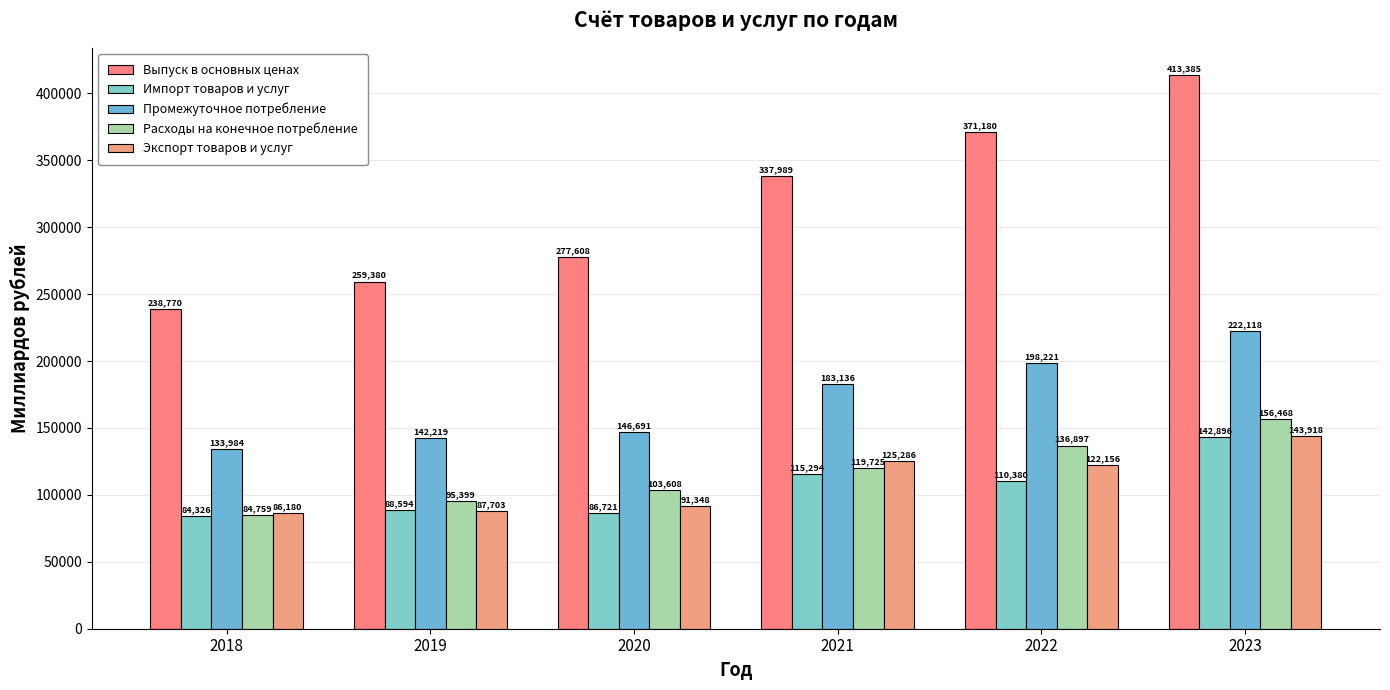

What are all the series names shown in the legend?

Выпуск в основных ценах, Импорт товаров и услуг, Промежуточное потребление, Расходы на конечное потребление, Экспорт товаров и услуг